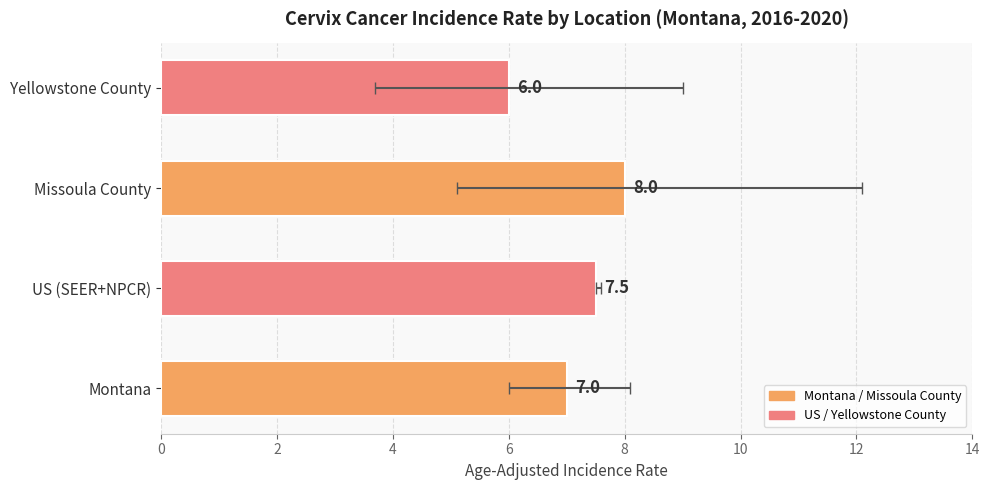

What is the change in value from Montana to Yellowstone County?

-1.0